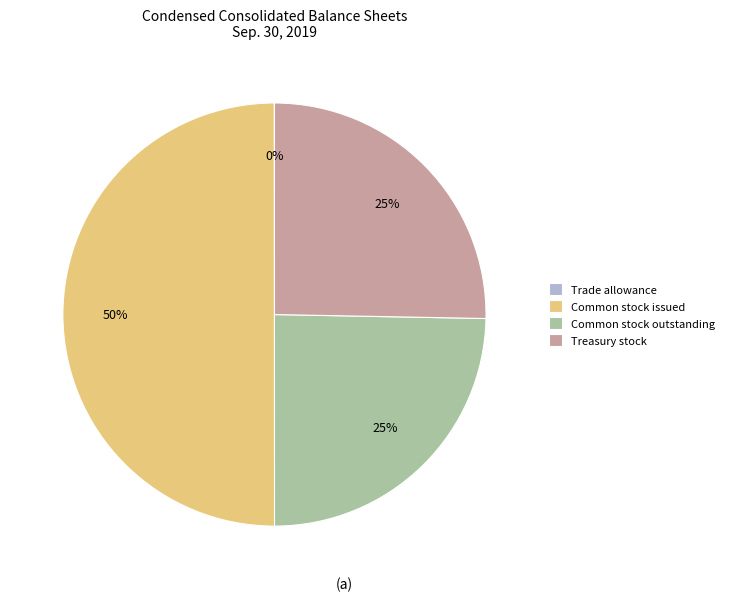

What is the largest slice in the pie chart?

Common stock issued